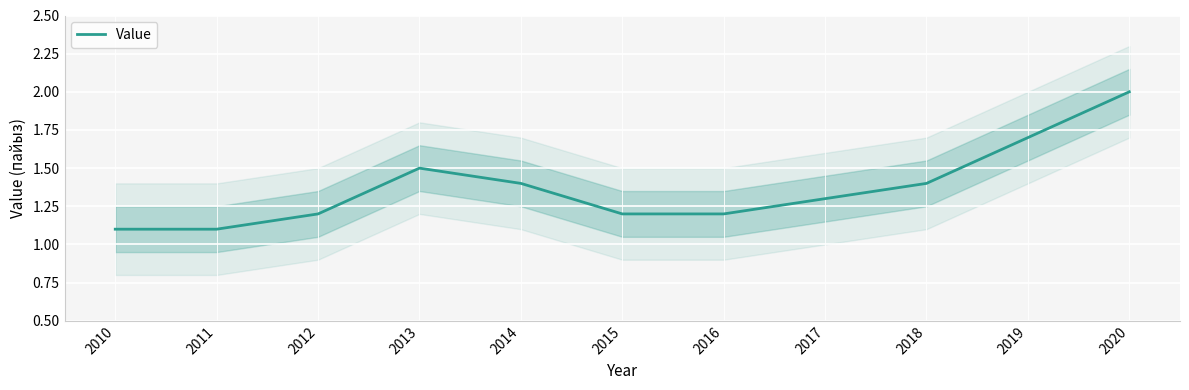

The value at 2017 is 0.6. True or false?

False